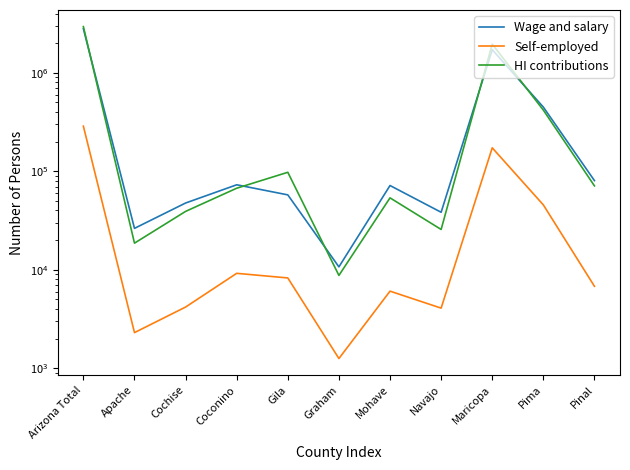

What is the maximum value for Self-employed?

286997